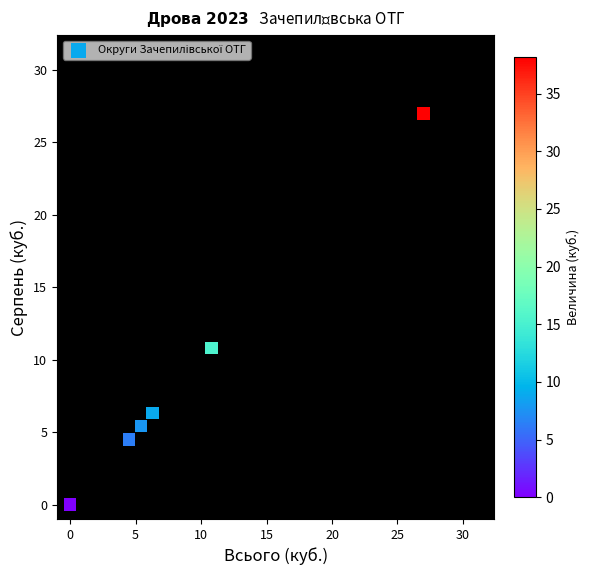

What Y value in the scatter plot is closest to 13?

10.8